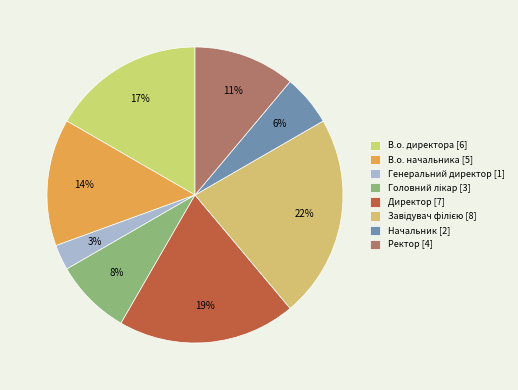

How many segments does this pie chart have?

8